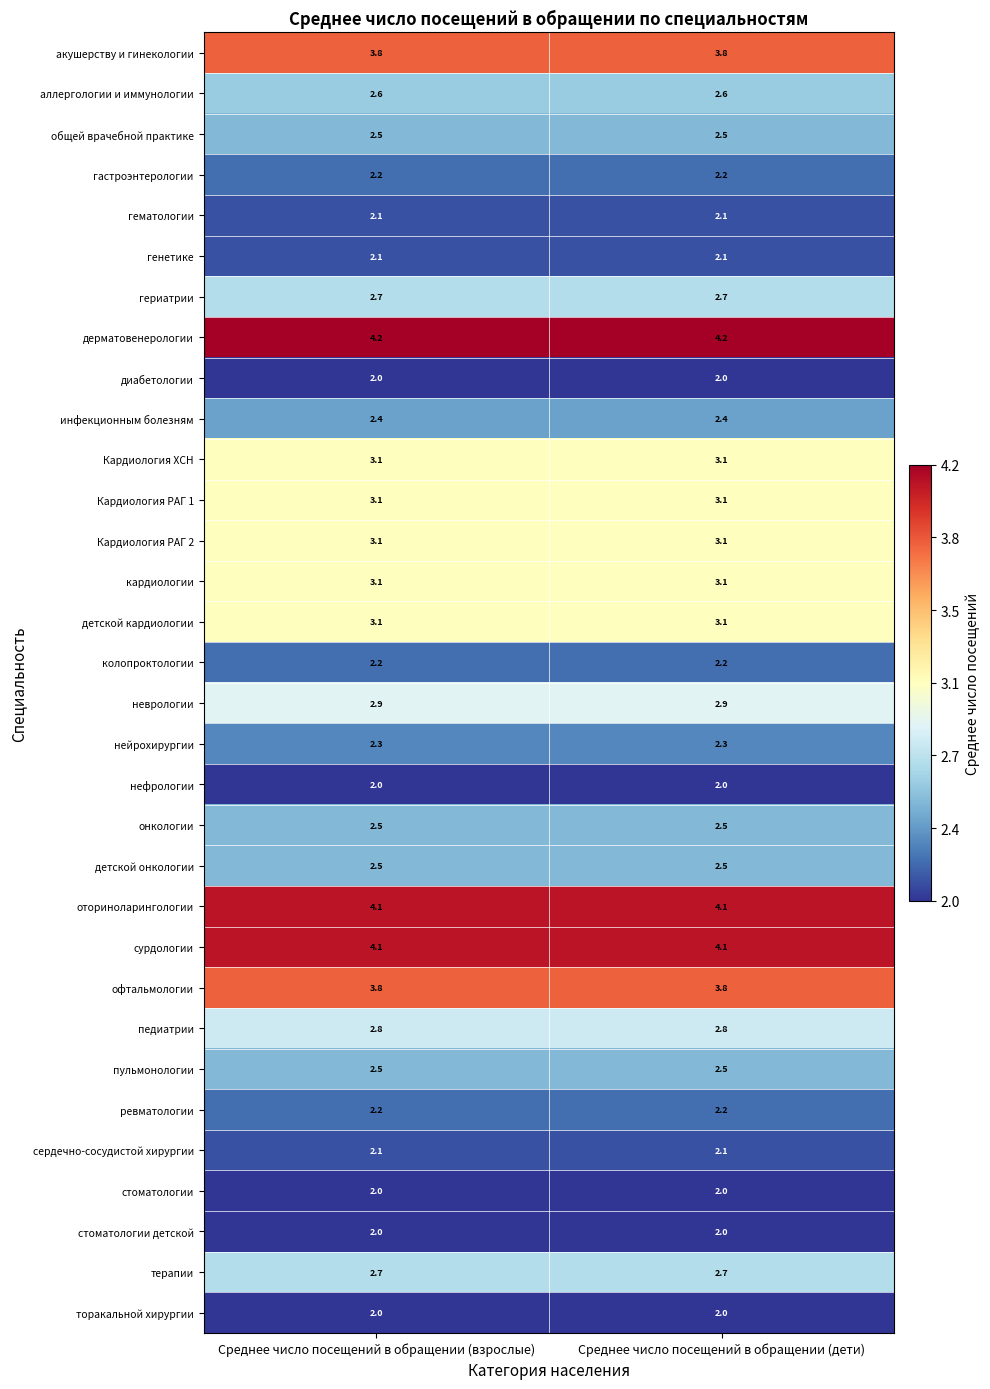

What is the average value of the колопроктологии series?

2.2